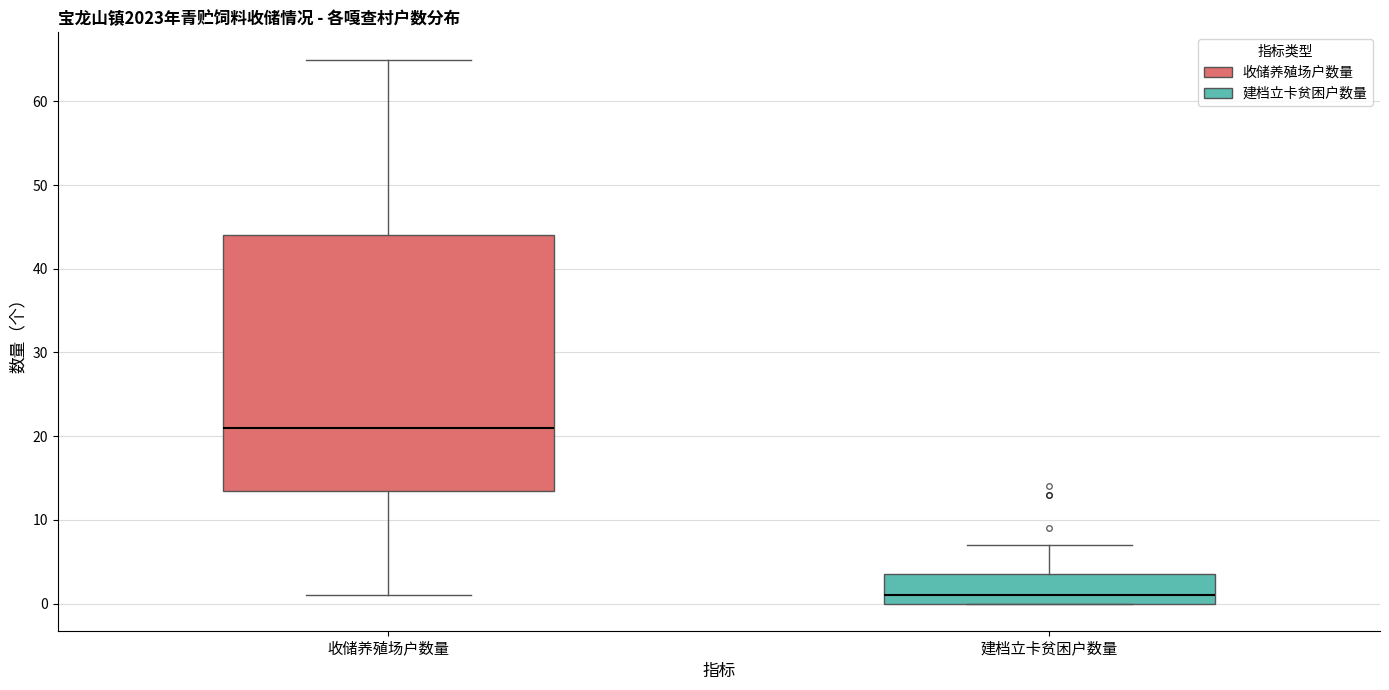

Where does the median line of the box for 建档立卡贫困户数量 sit on the y-axis? The values are not printed on the chart, so give them approximately, as read against the axis.

1